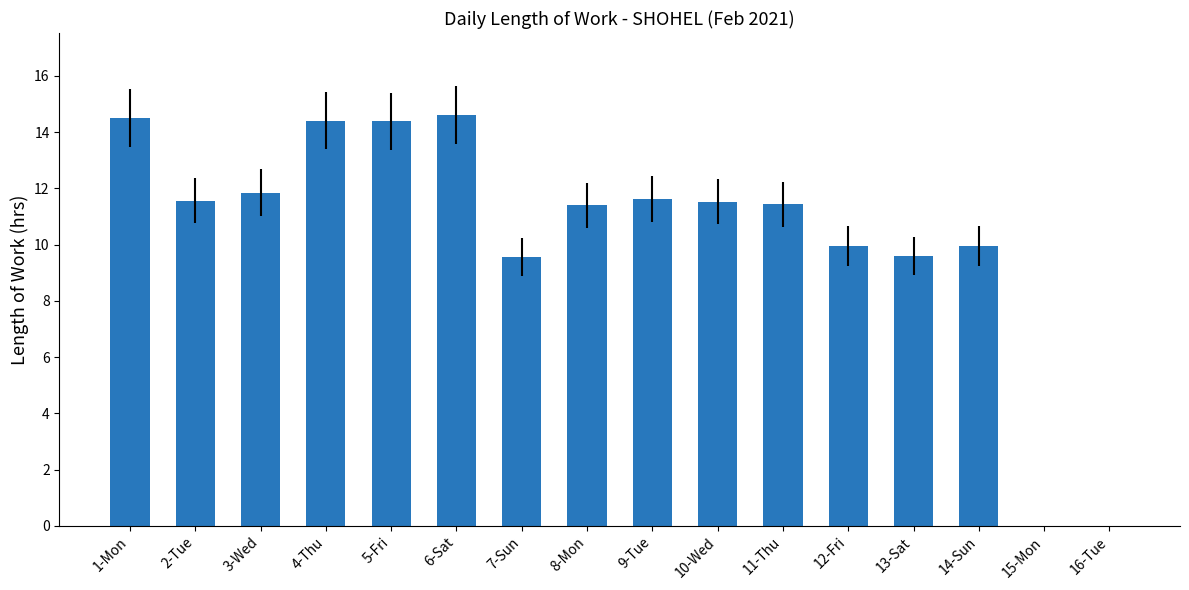

Where does the data first go above 11?

1-Mon